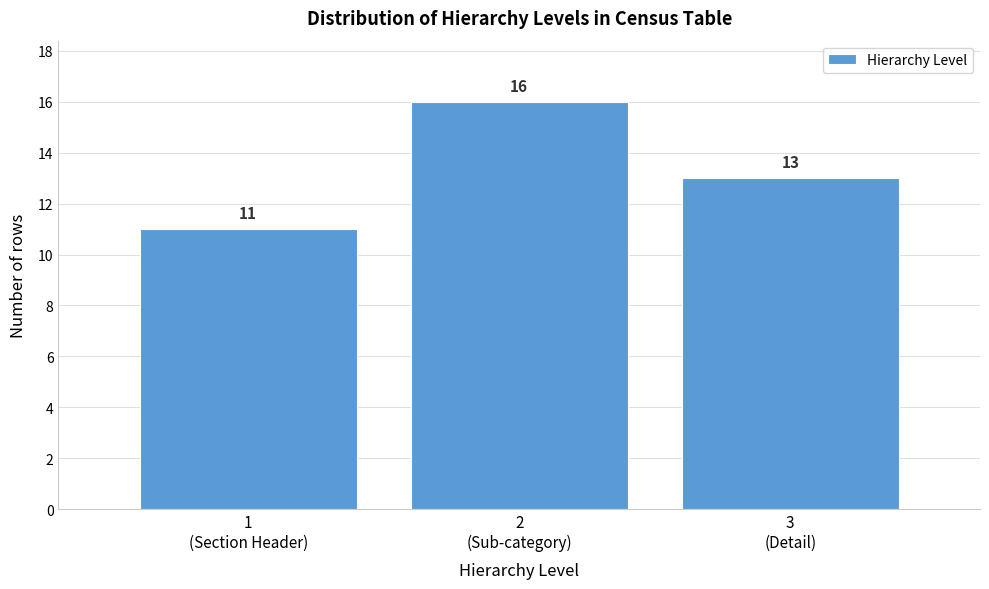

Reading right to left, extract all data points from this chart.

13	16	11